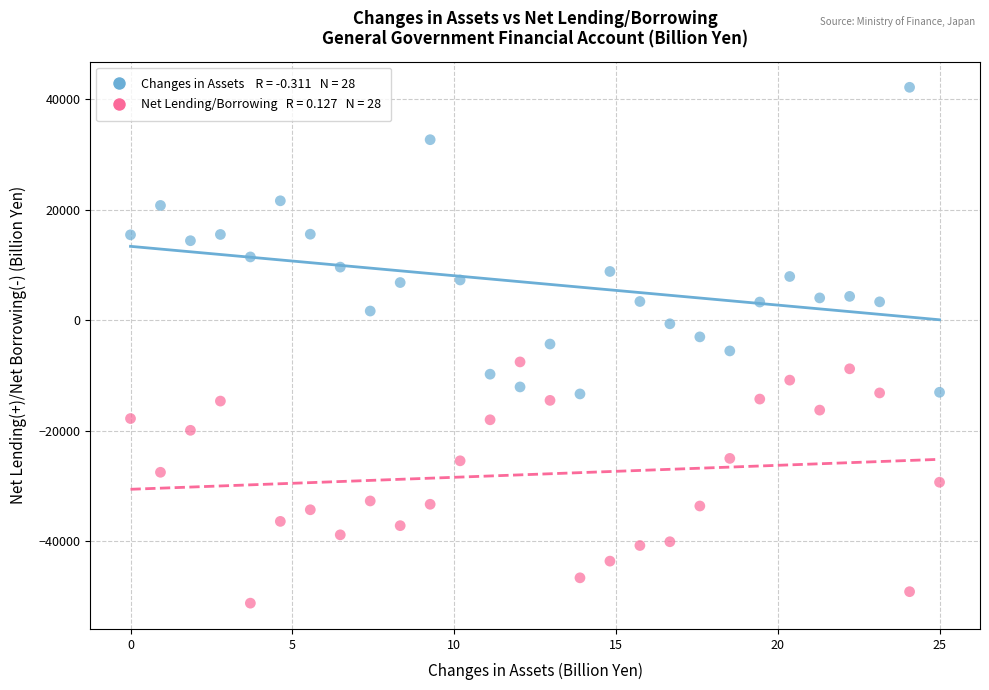

Across all data points, what is the range of Y values (max minus min)?

93415.7